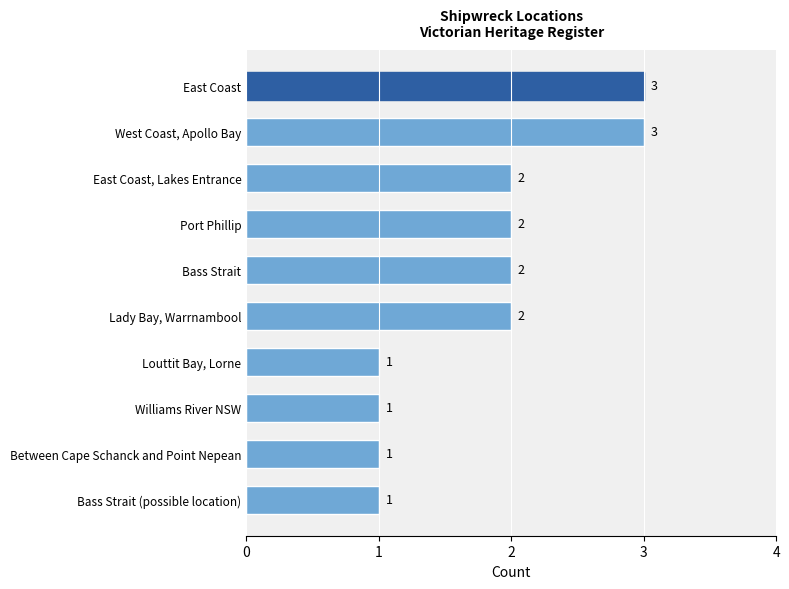

What is the greatest value displayed?

3